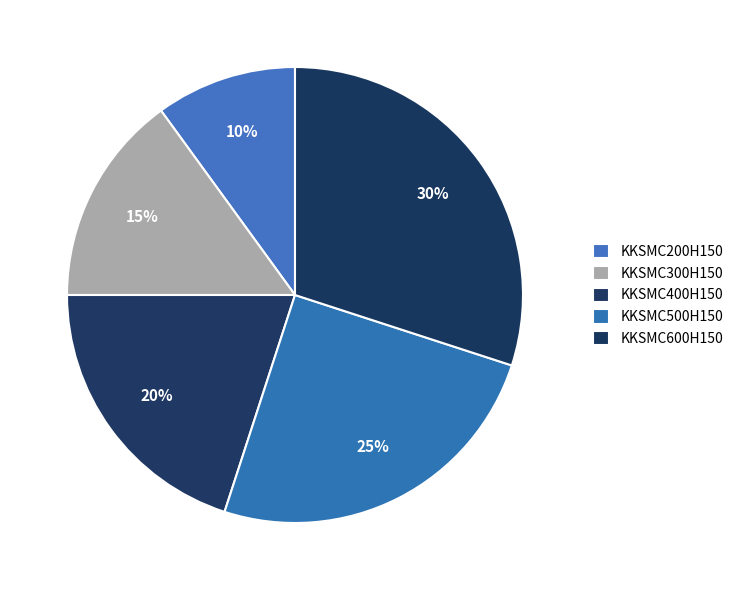

Is KKSMC500H150 the majority of the pie?

No